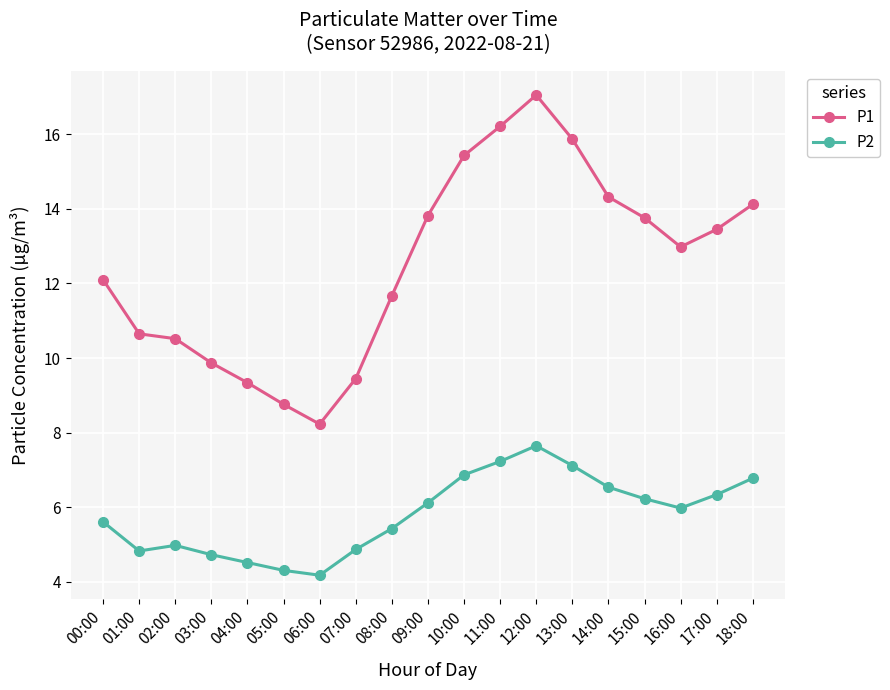

What is the minimum value shown in the chart?

4.2